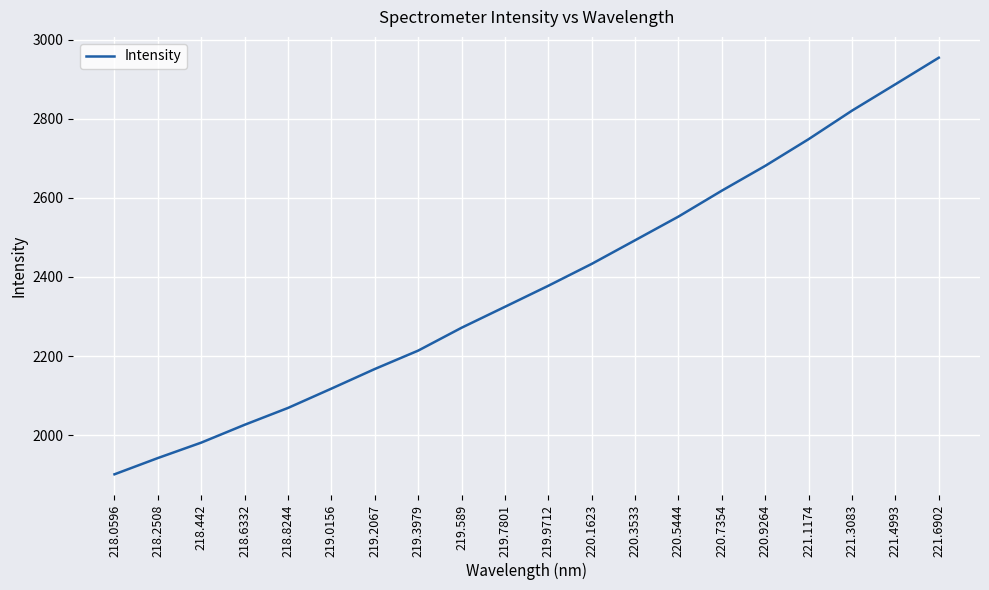

The value at 219.0156 is 2117.5. True or false?

True